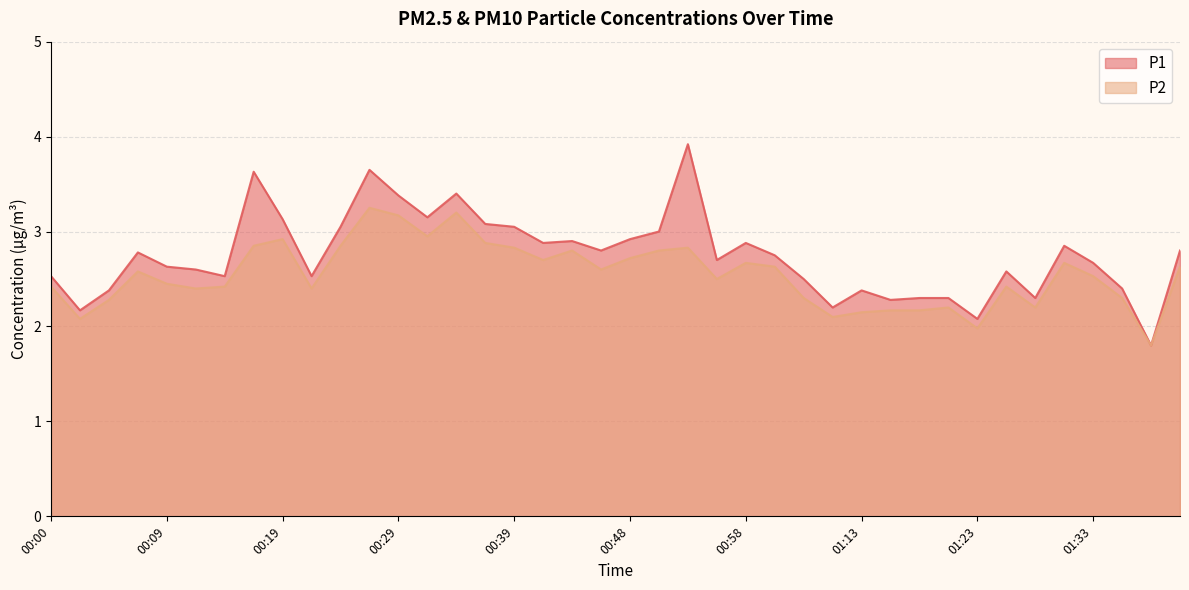

Where does the P2 series first go above 2?

00:00